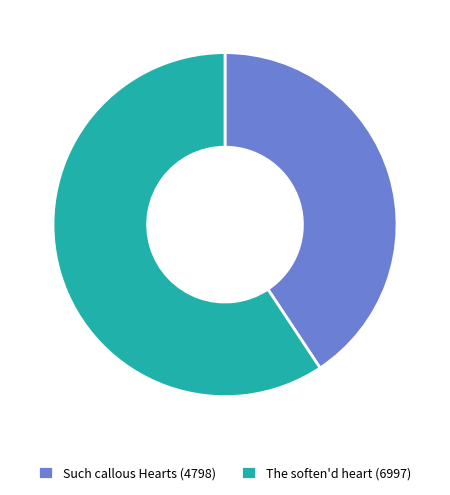

Rank the categories by value from lowest to highest.

Such callous Hearts (4798), The soften'd heart (6997)